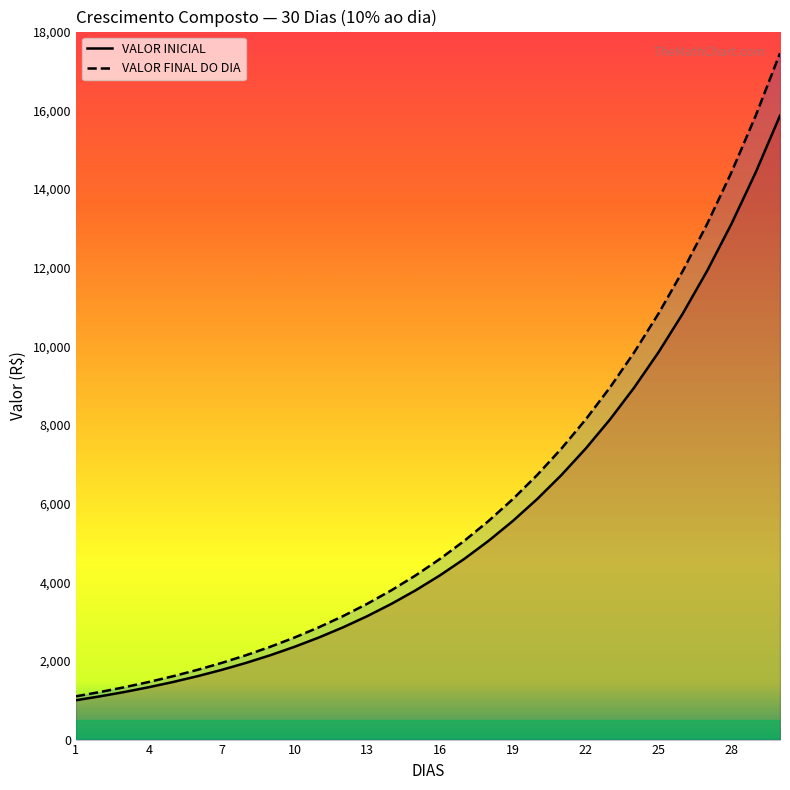

True or false: VALOR FINAL DO DIA has more than 2 interior local peaks.

False